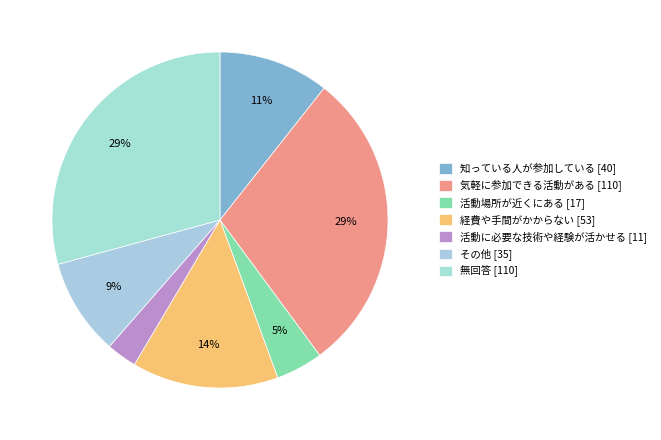

To the nearest percent, what is the average slice percentage?

14%